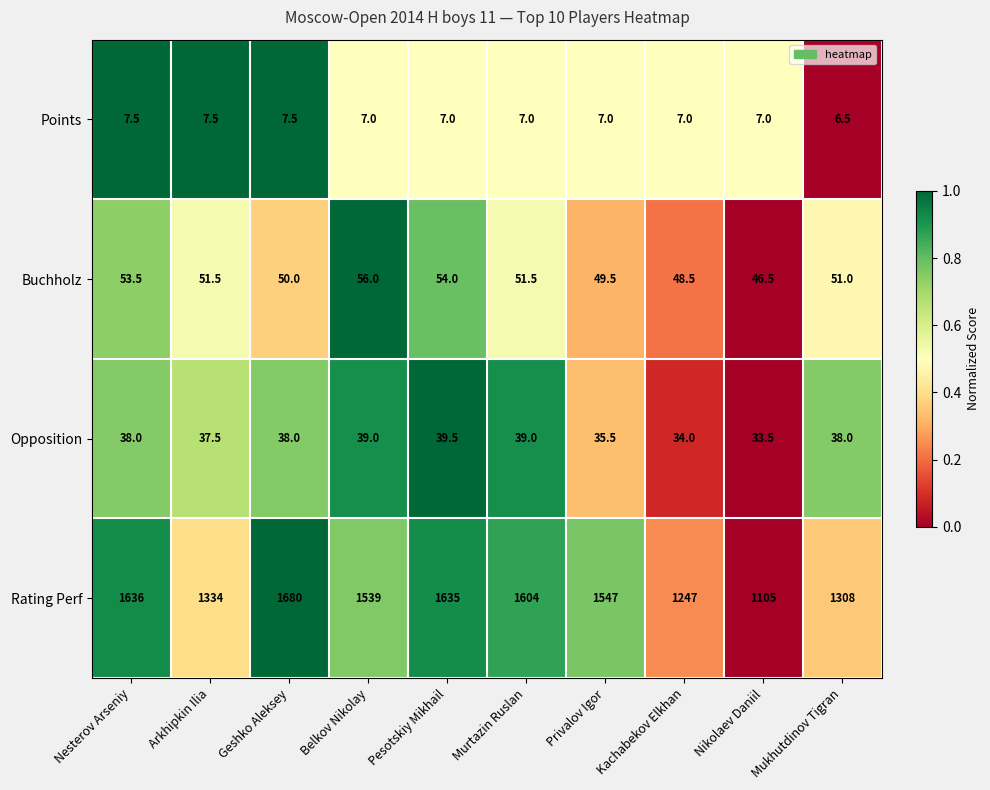

Which series has the widest spread of values?

Rating Perf